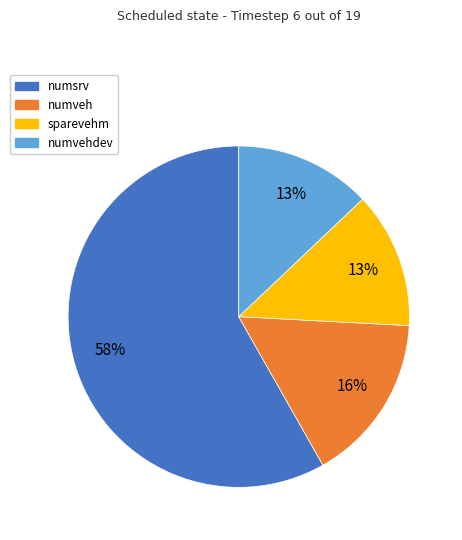

Is numvehdev the majority of the pie?

No